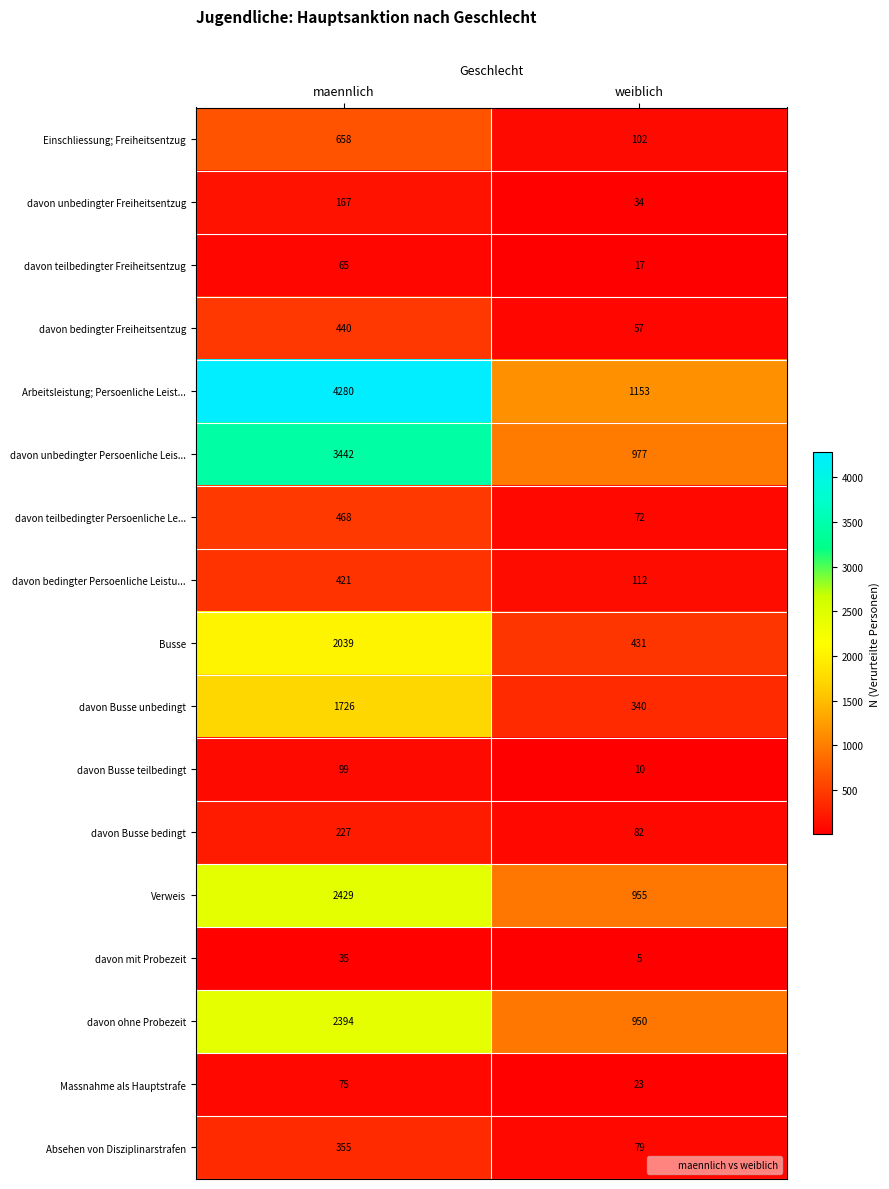

Count the number of data series in this chart.

17